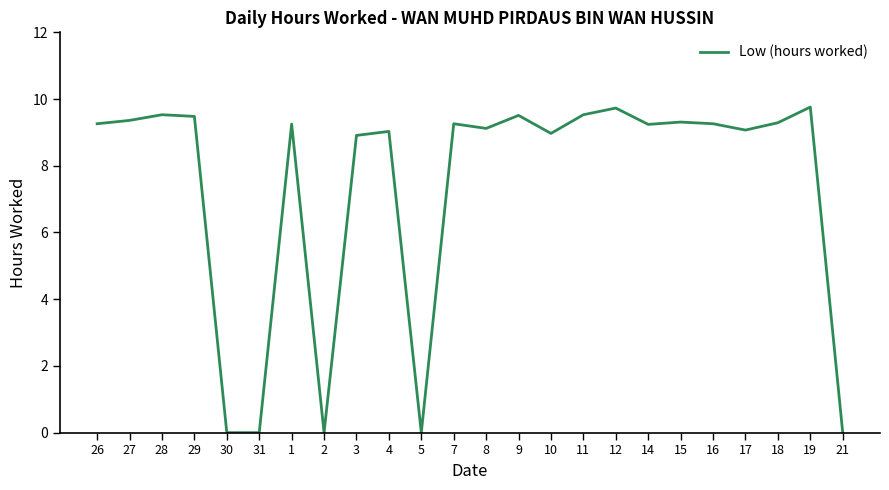

What is the maximum value shown in the chart?

9.8